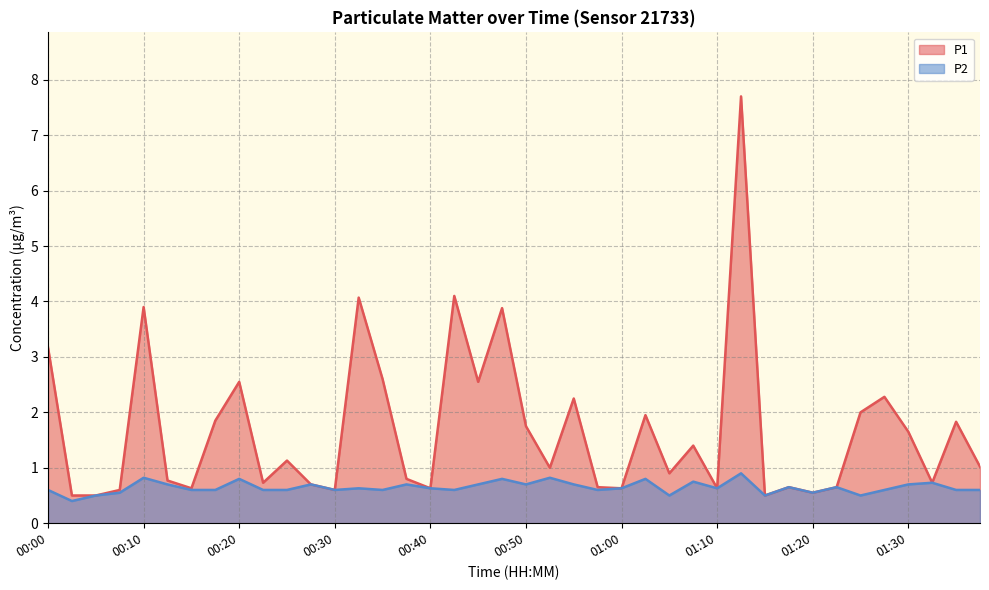

What is the average value of the P1 series?

1.7